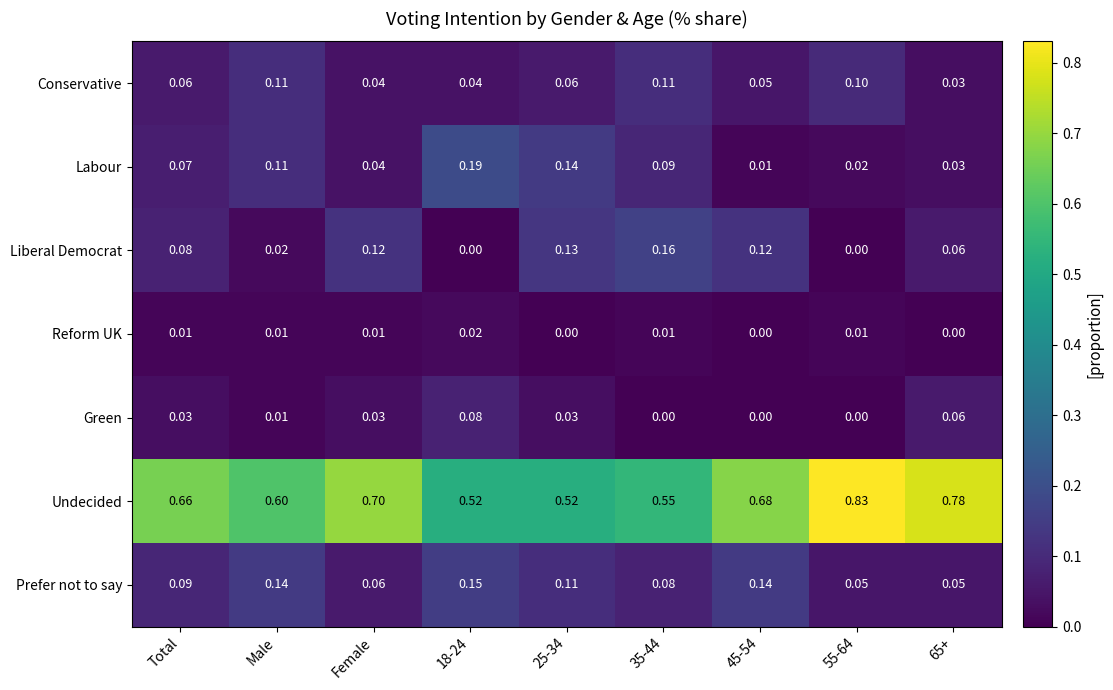

Which series has the largest range (max minus min)?

Undecided